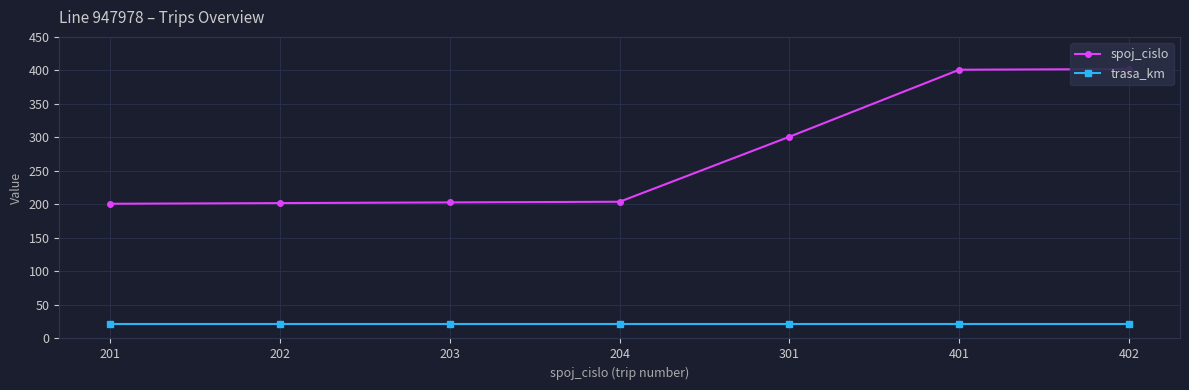

How many lines are shown in the chart?

2